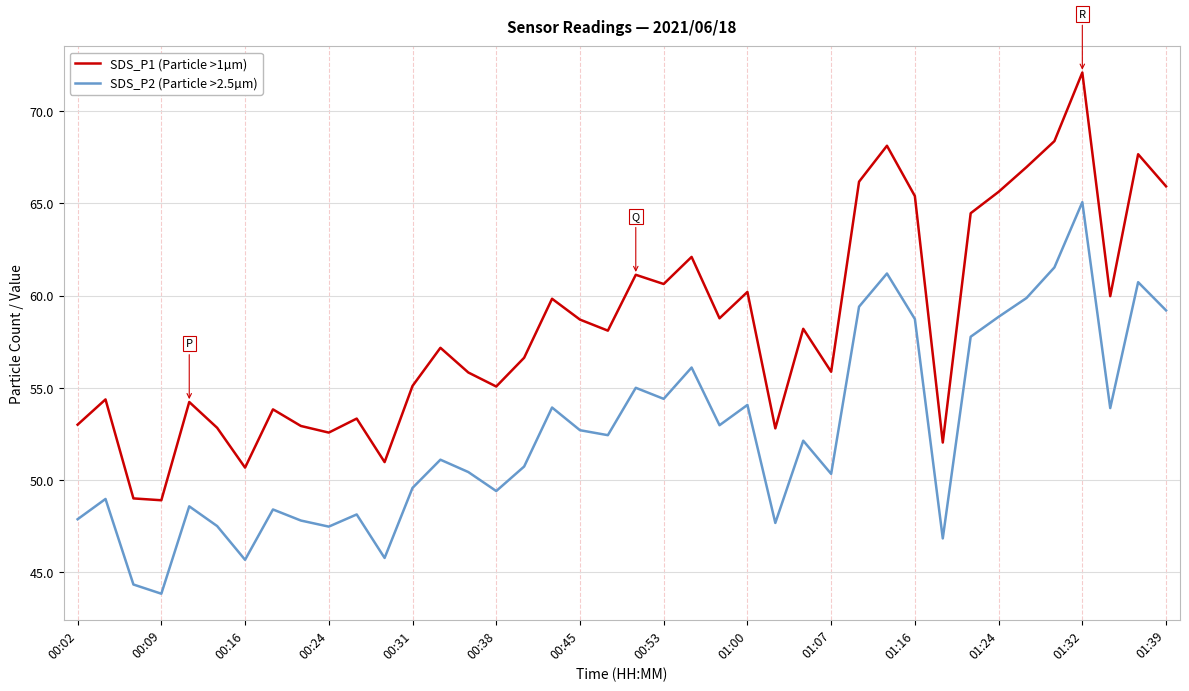

What is the highest value of the SDS_P2 (Particle >2.5µm) series?

65.1